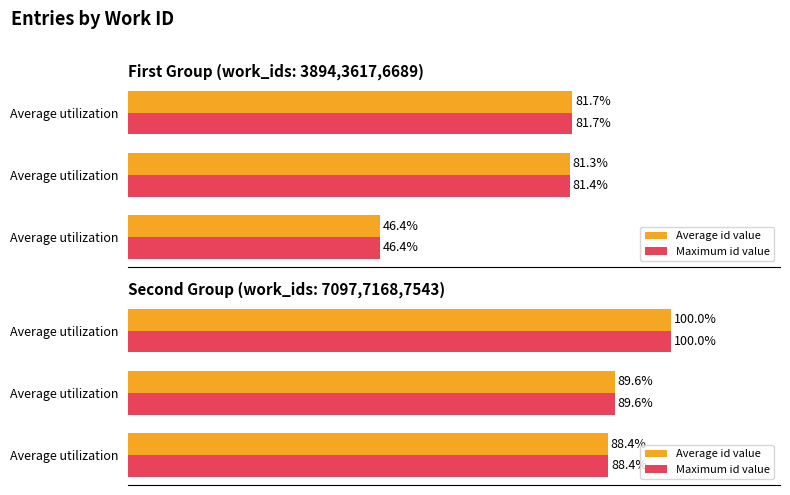

What is the value of the Average id value bar at the 1st from the left?

88.4